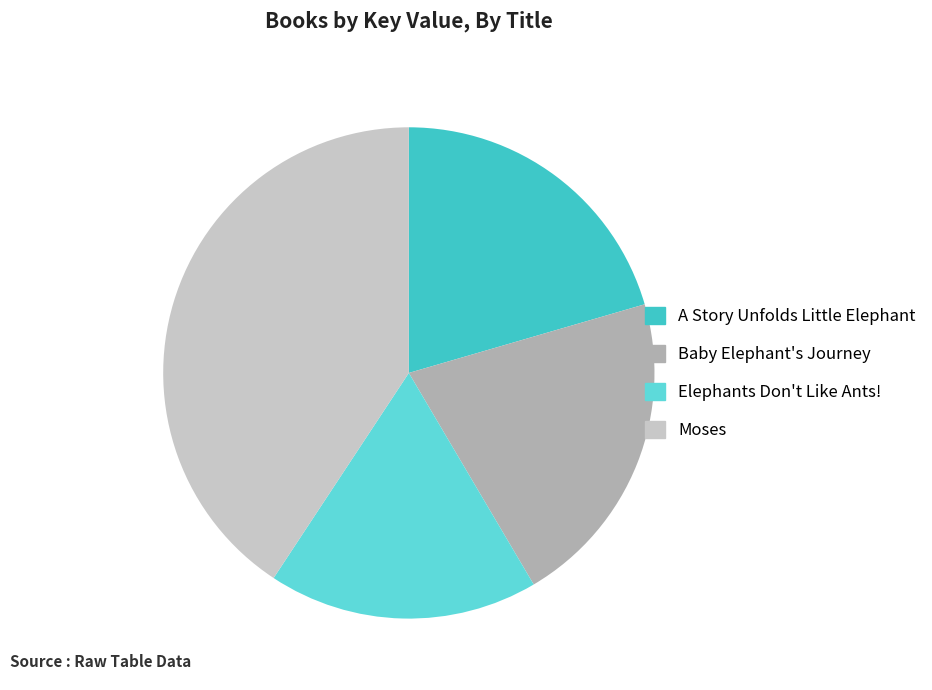

Combined, do A Story Unfolds Little Elephant and Moses account for over 50%?

Yes